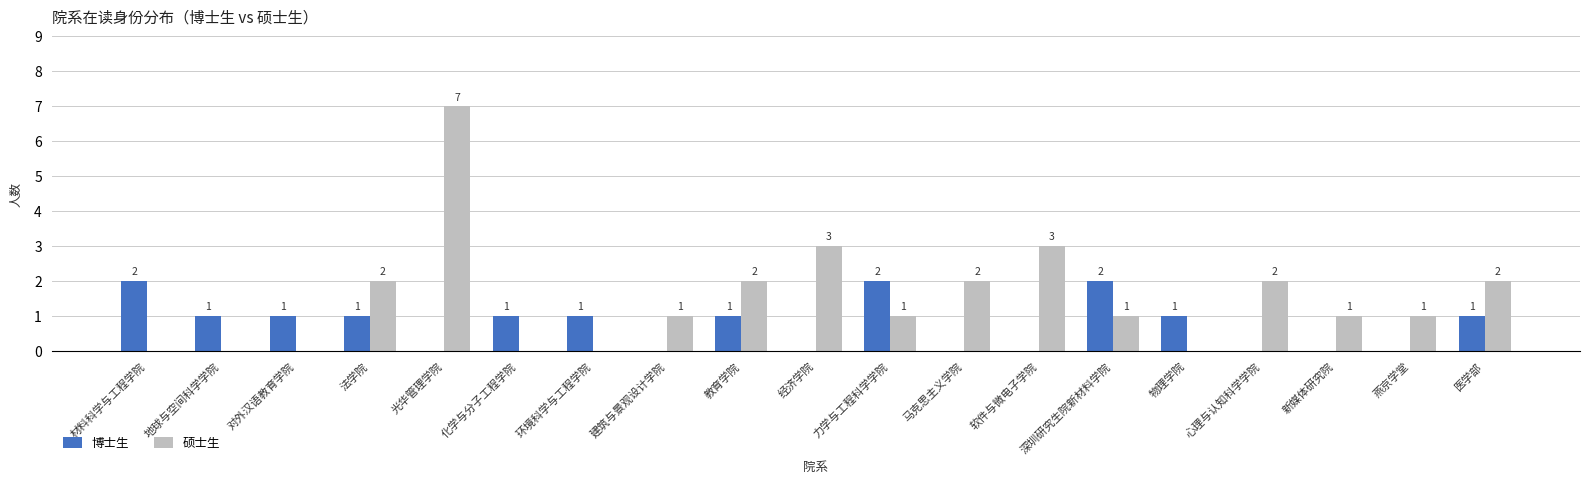

True or false: 硕士生 has a value of 0 at 新媒体研究院.

False